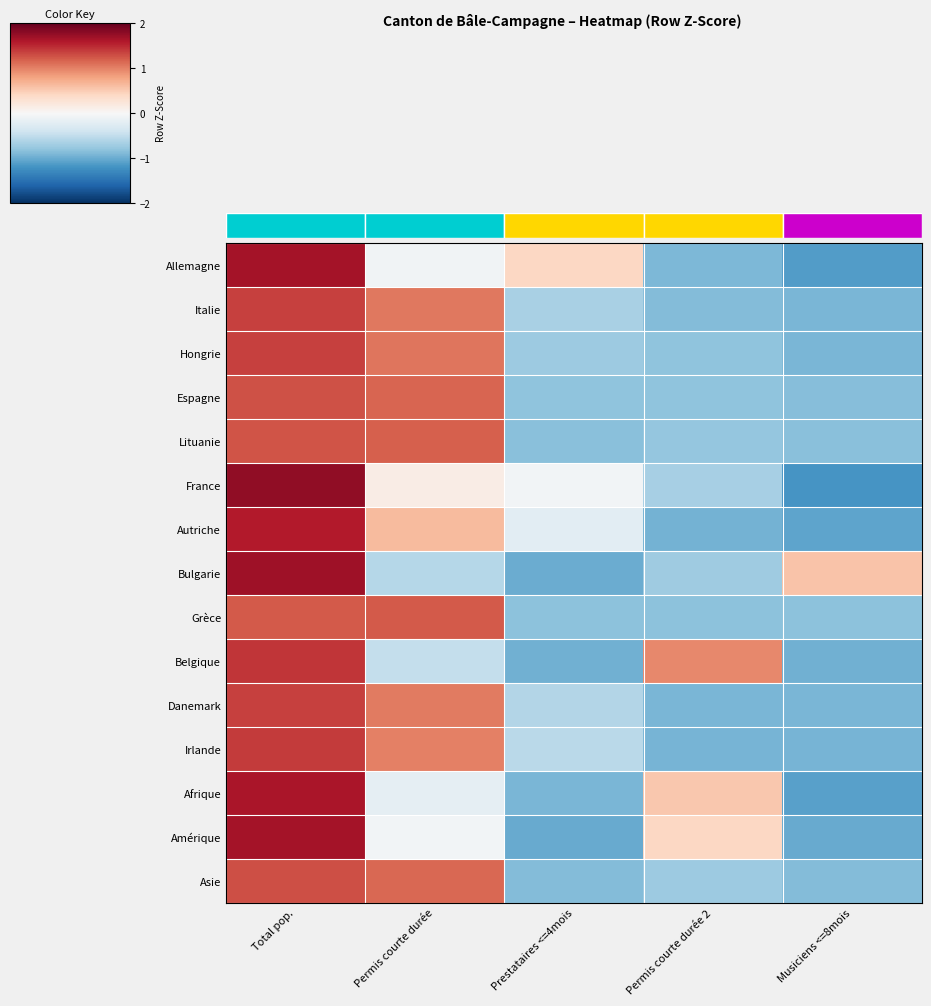

What is the difference between the second highest and second lowest values in the France series?

0.8